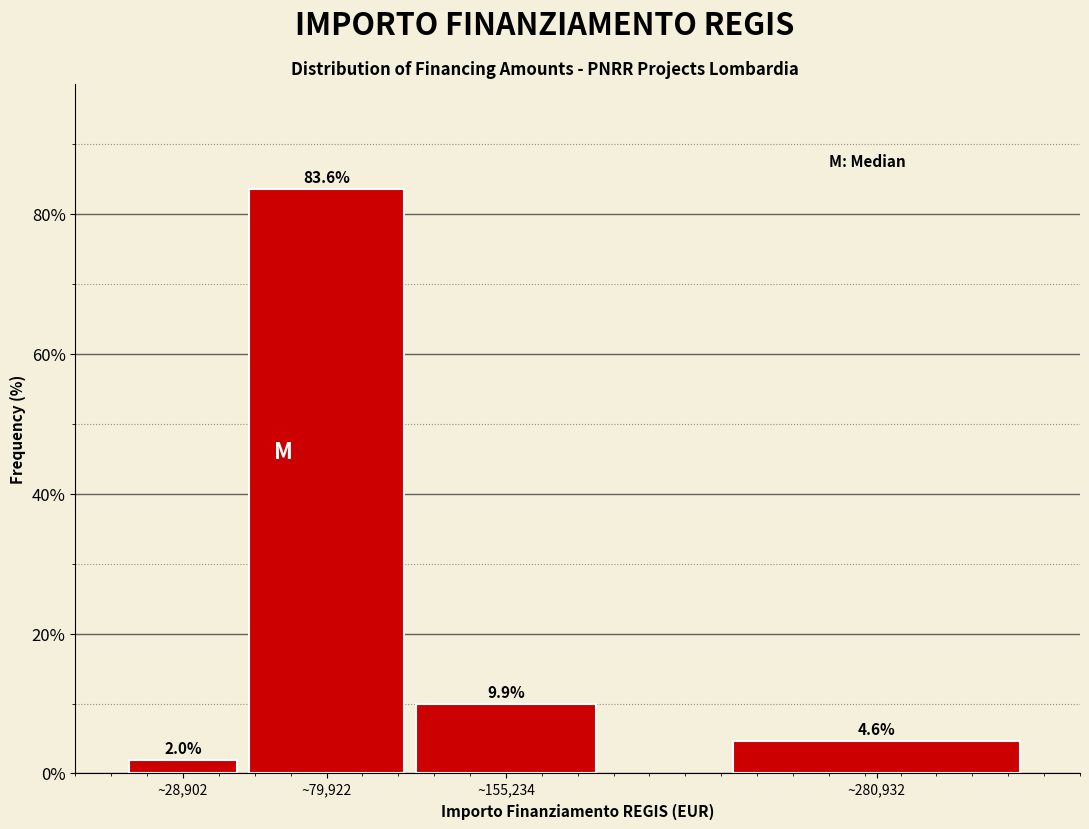

Reading left to right, list all the values displayed in this chart.

~28,902=2.0	~79,922=83.6	~155,234=9.9	~280,932=4.6